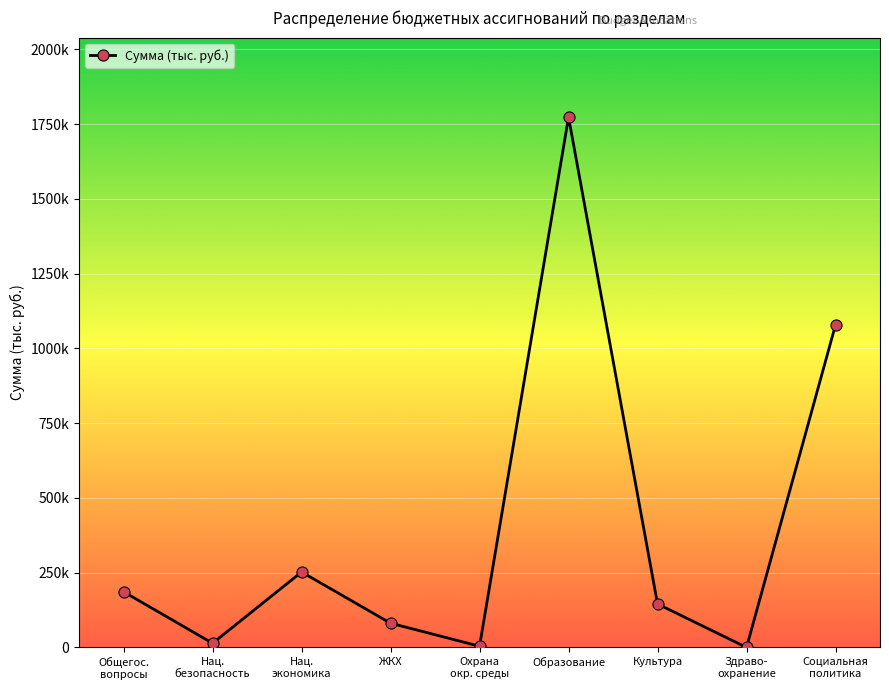

List the labels in order of value, smallest first.

Здраво-
охранение, Охрана
окр. среды, Нац.
безопасность, ЖКХ, Культура, Общегос.
вопросы, Нац.
экономика, Социальная
политика, Образование